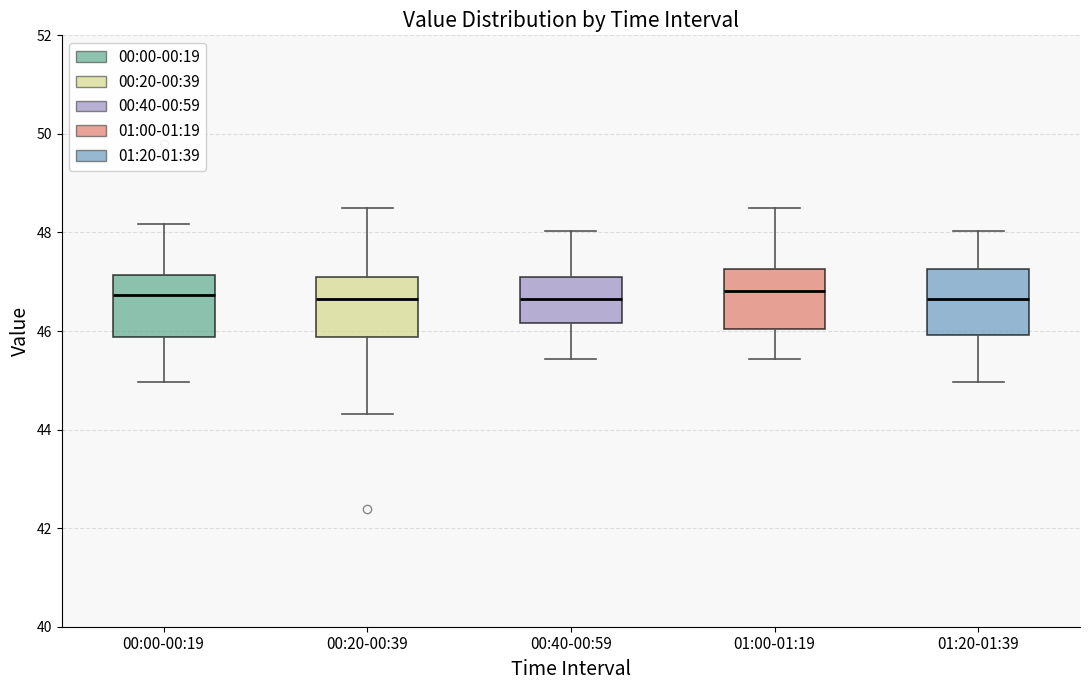

Reading left to right, transcribe this box plot: for each box, give where its median line is, the range the box spans, and where its two whiskers end, as read against the y-axis. The values are not printed on the chart, so give them approximately, as read against the axis.

00:00-00:19: median 46.8, box 45.8 to 47.2, whiskers 45.0 to 48.2
00:20-00:39: median 46.6, box 45.8 to 47.0, whiskers 44.4 to 48.6
00:40-00:59: median 46.6, box 46.2 to 47.0, whiskers 45.4 to 48.0
01:00-01:19: median 46.8, box 46.0 to 47.2, whiskers 45.4 to 48.6
01:20-01:39: median 46.6, box 46.0 to 47.2, whiskers 45.0 to 48.0